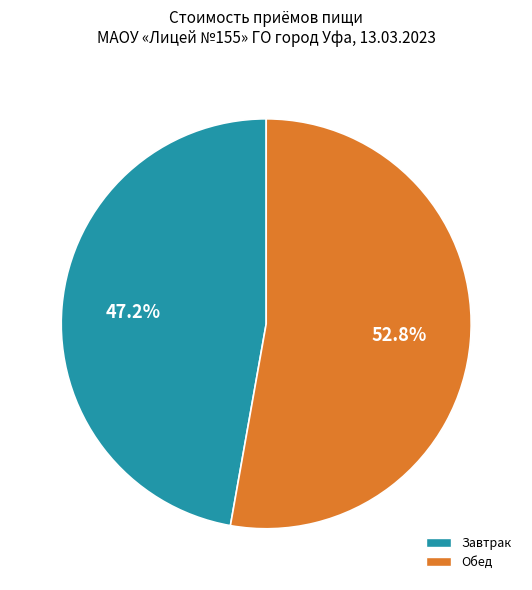

Does Завтрак represent more than half of the total?

No